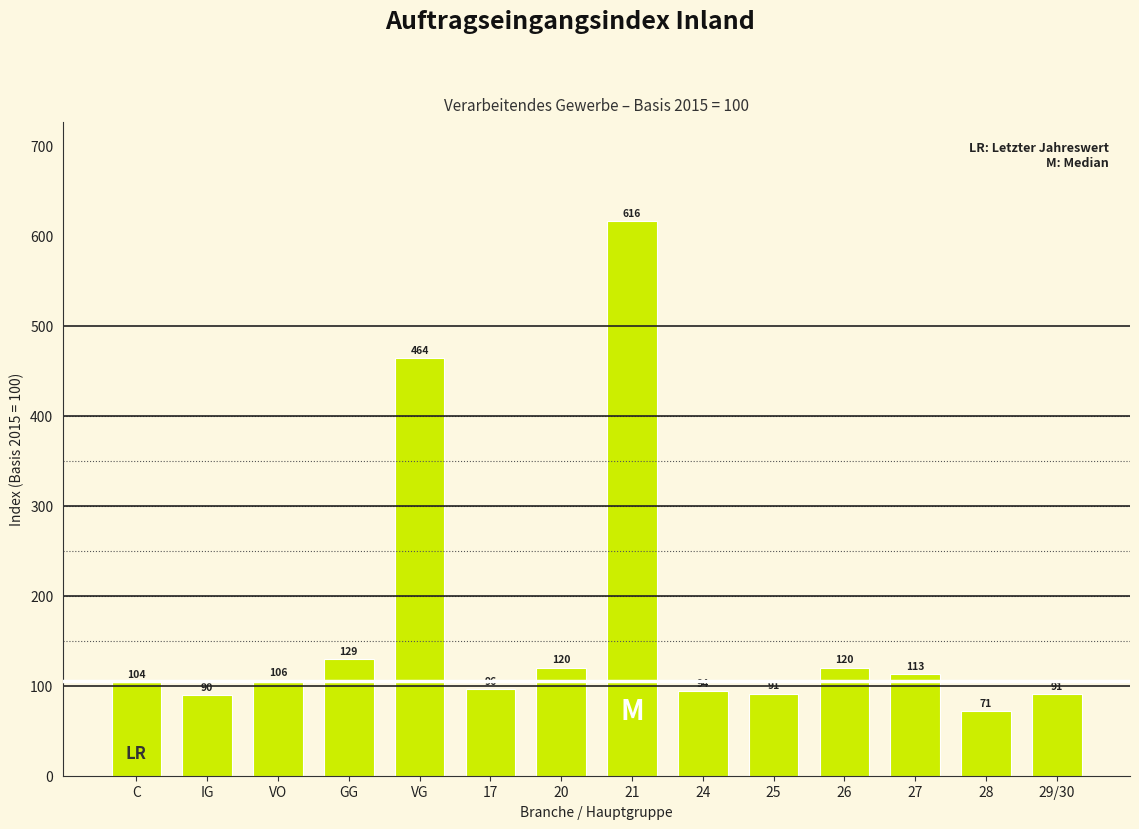

What is the ratio of the value at C to the value at 29/30?

1.1